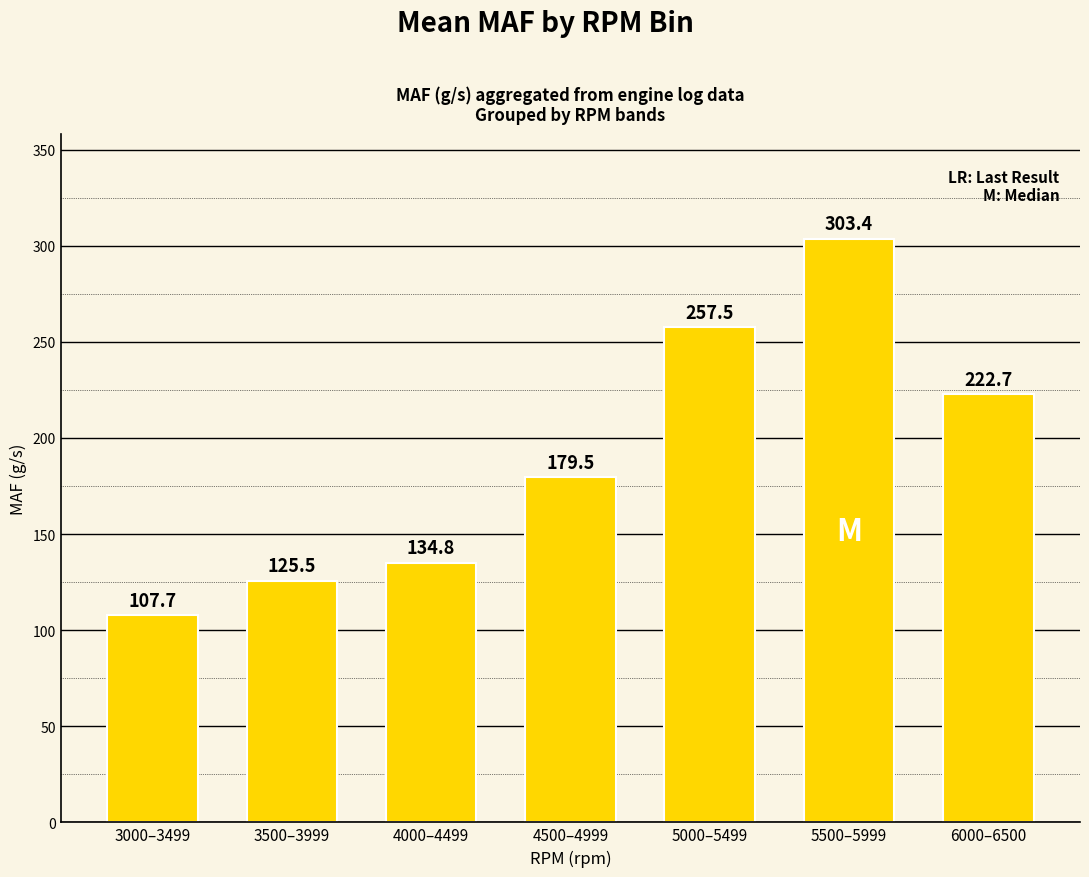

What is the label of the 6th bar from the right?

3500–3999